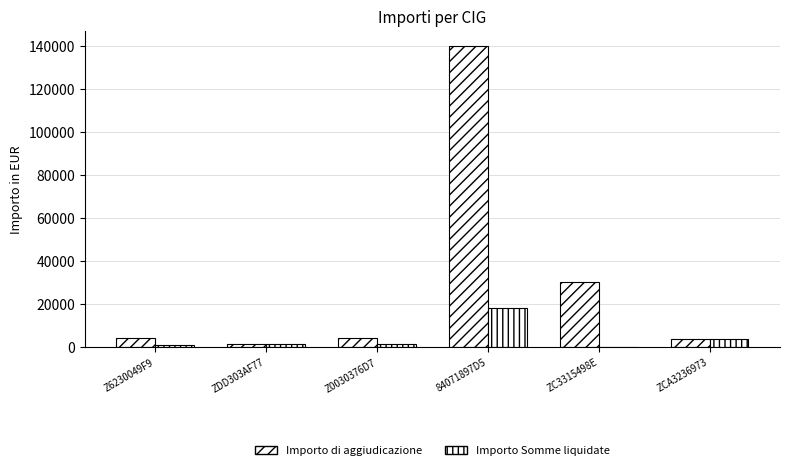

How many groups of bars are there?

6